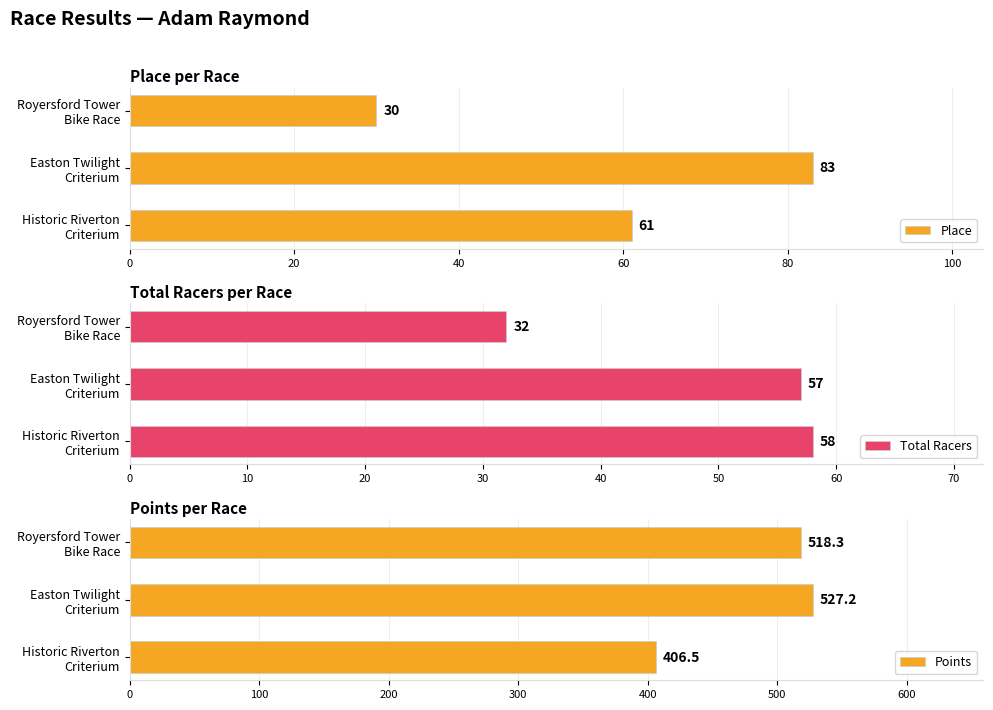

How many bars are there in total?

9